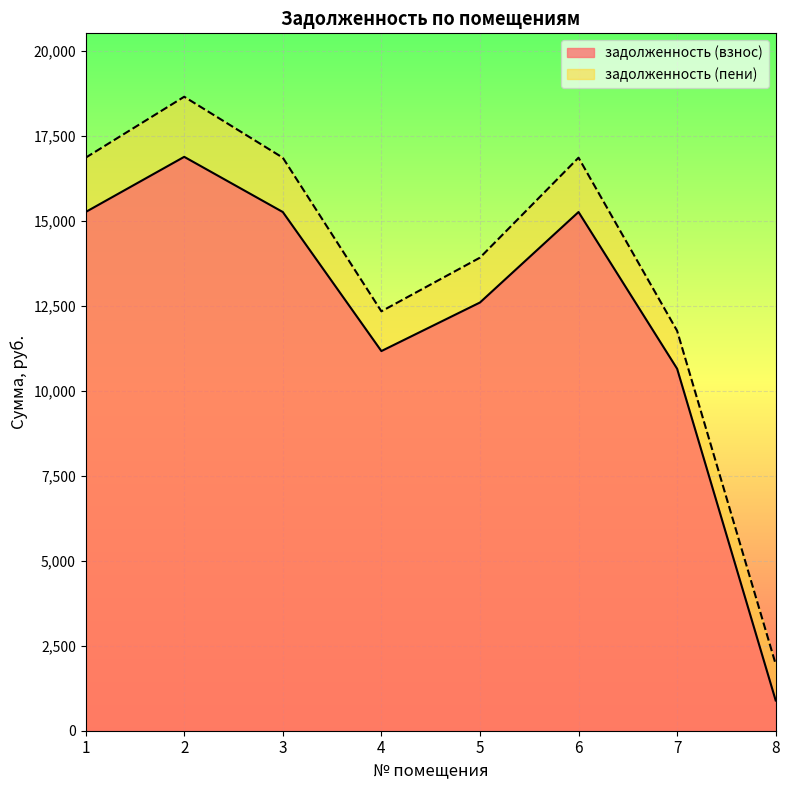

The value of задолженность (взнос) at 7 is 14054.5. True or false?

False